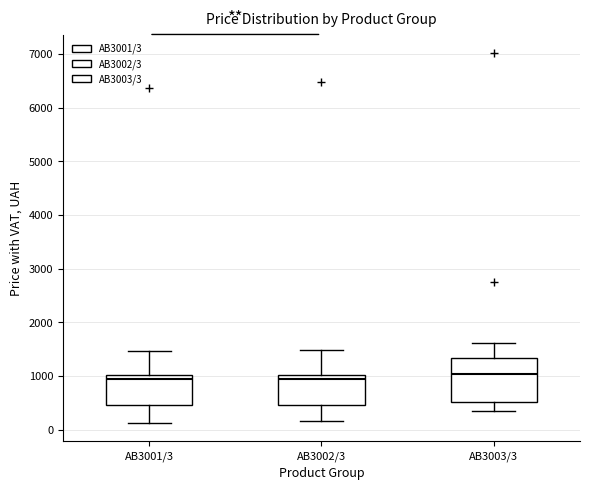

Comparing the boxes themselves (not the whiskers), which one is the tallest?

АВ3003/3